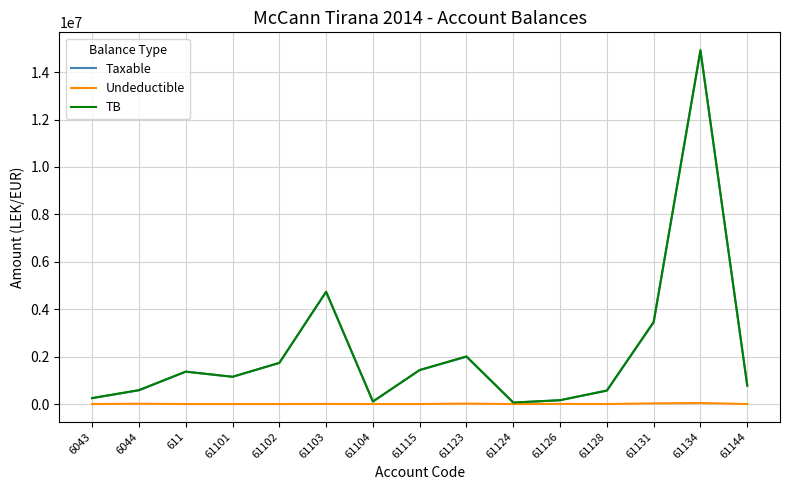

What is the total value across all series at 61101?

2298087.3